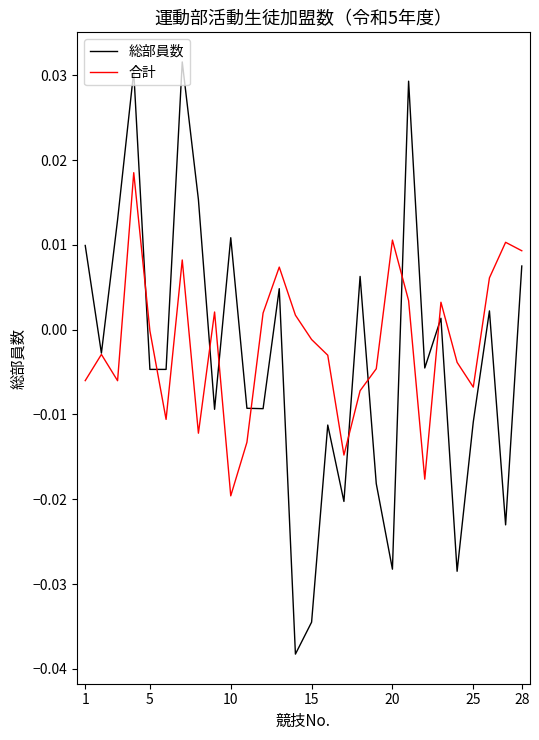

Which series has the widest spread of values?

総部員数